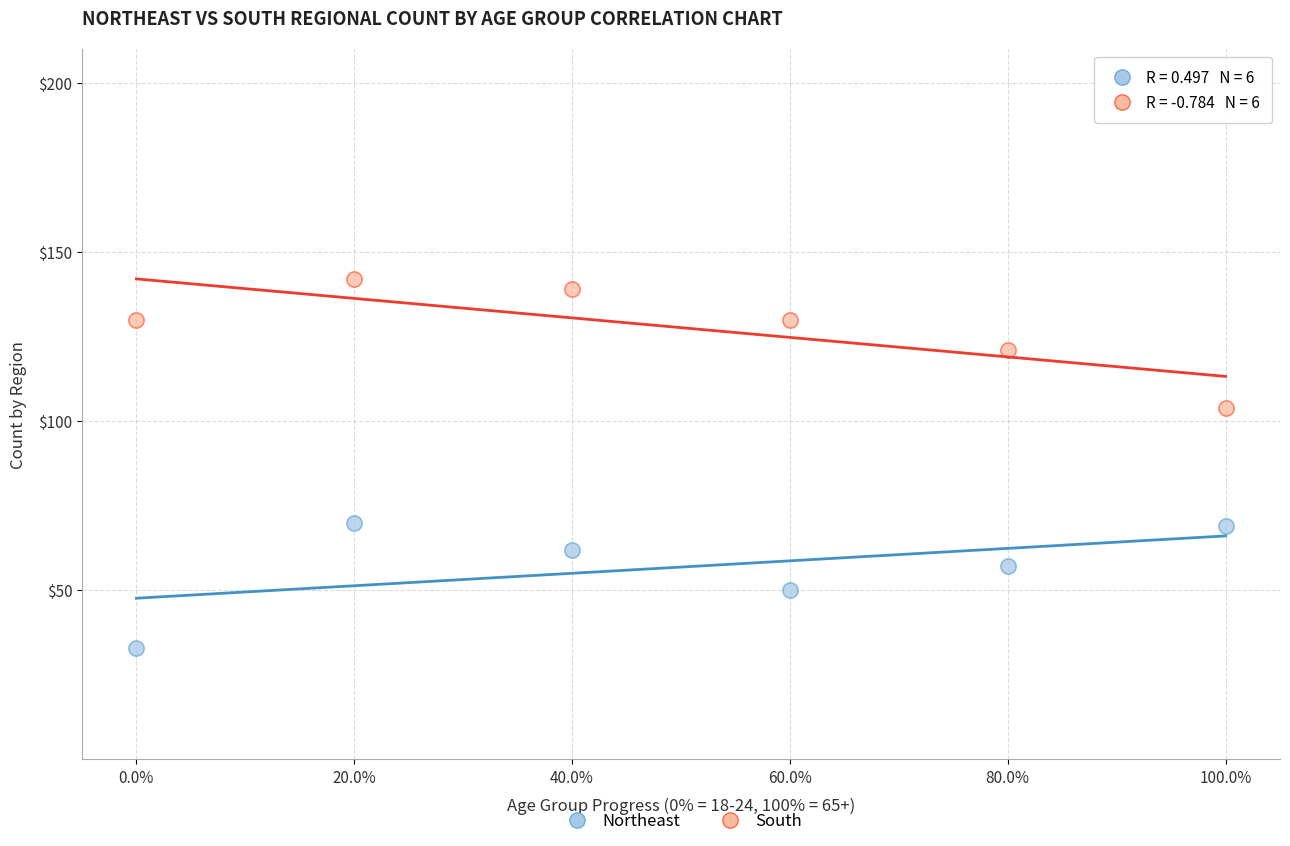

Which series contains the highest Y value?

South